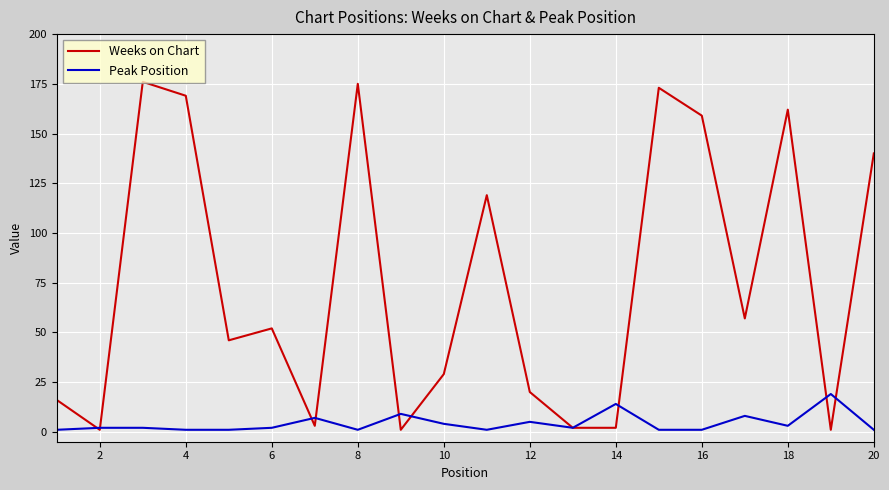

Rank the series by their average value, from lowest to highest.

Peak Position, Weeks on Chart